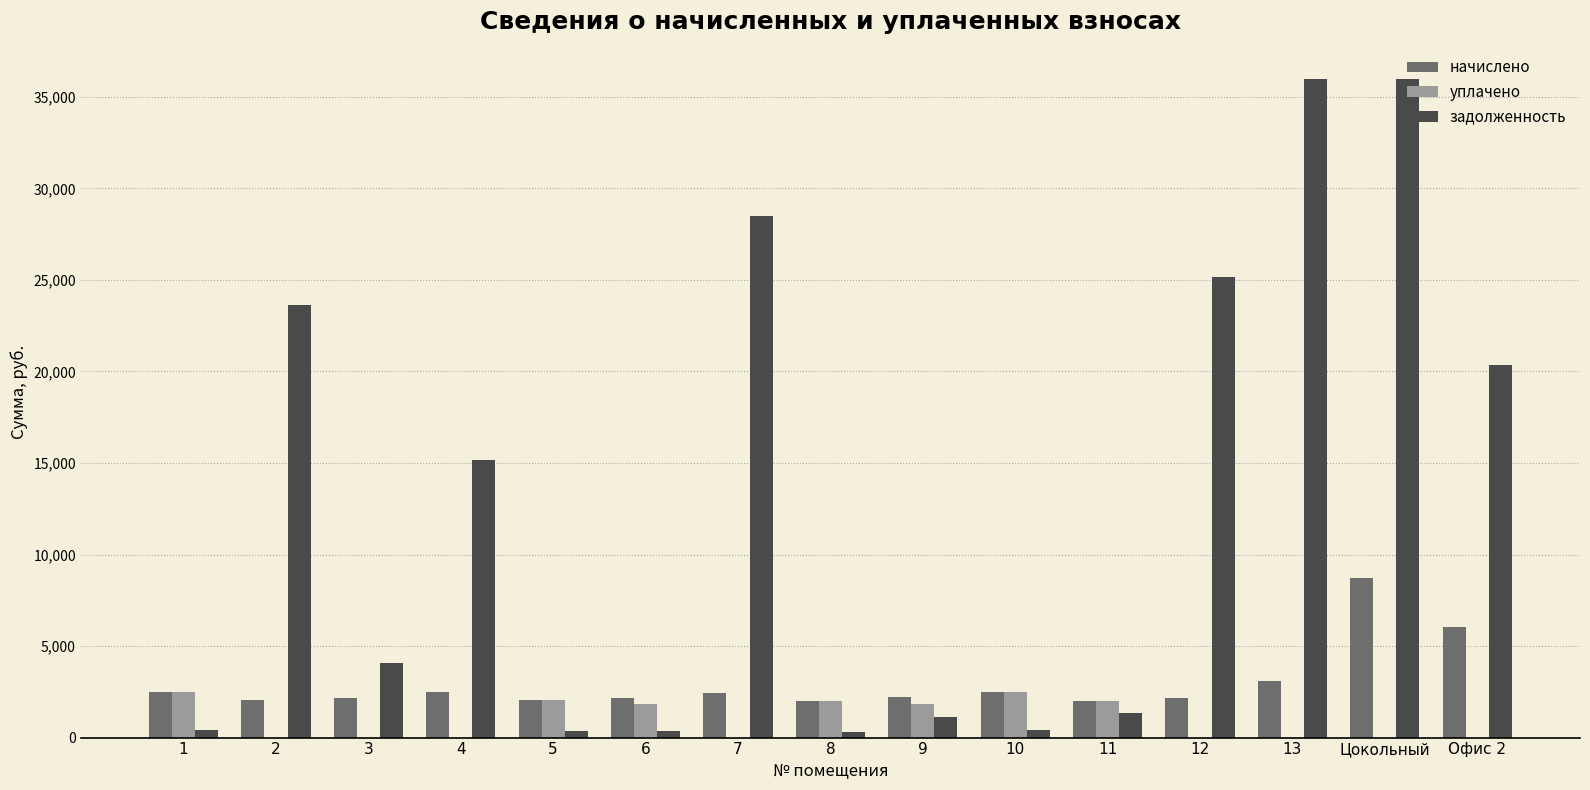

Which series has the largest range (max minus min)?

задолженность